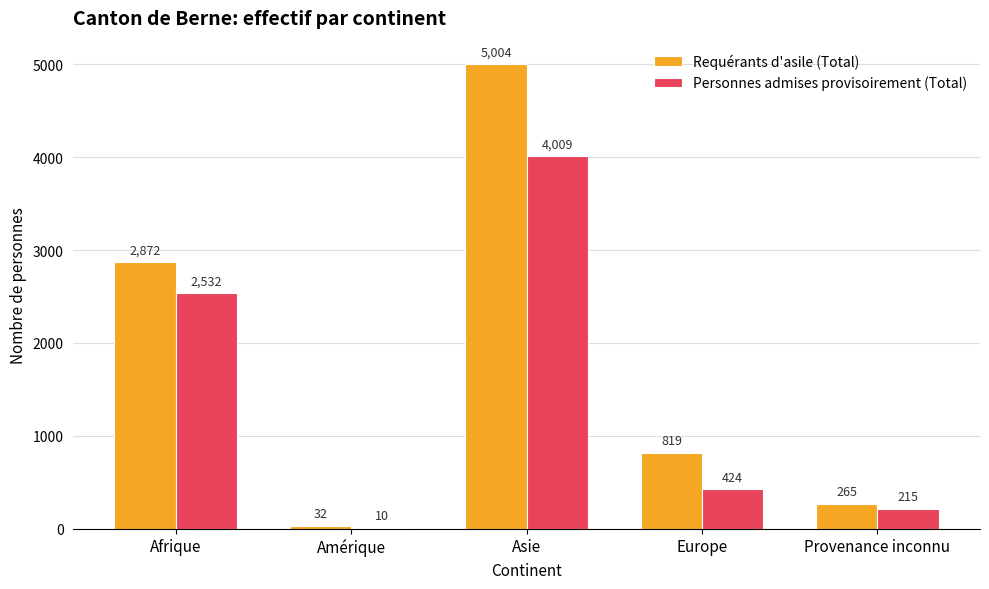

Is the value of Requérants d'asile (Total) at Amérique greater than the value of Personnes admises provisoirement (Total) at Amérique?

Yes